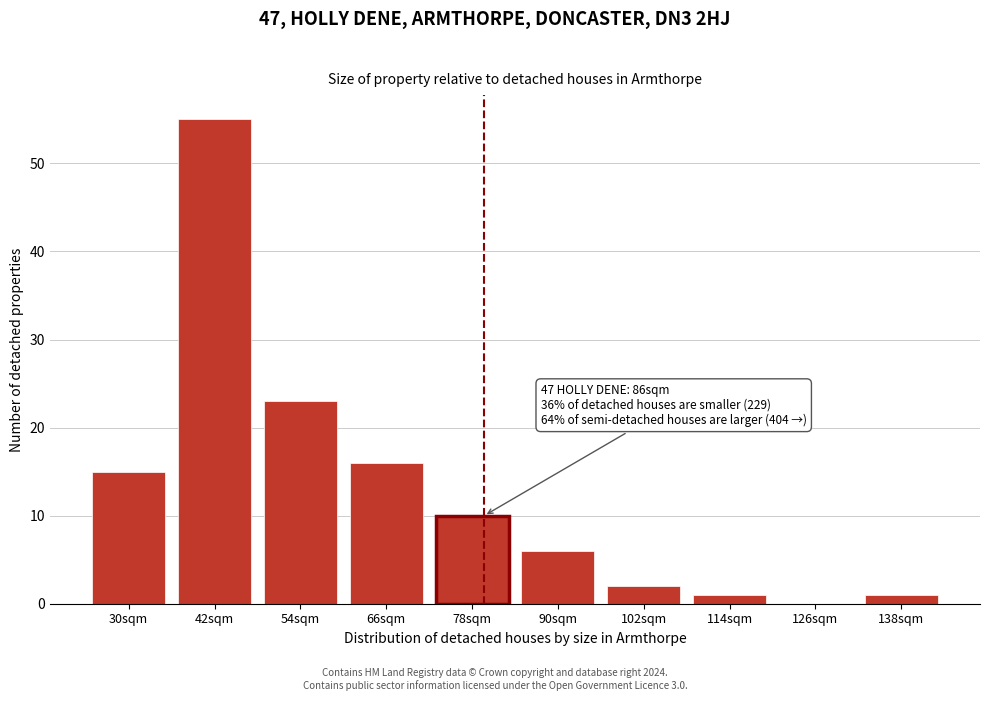

Reading left to right, extract all data points from this chart.

30sqm=15	42sqm=55	54sqm=23	66sqm=16	78sqm=10	90sqm=6	102sqm=2	114sqm=1	126sqm=0	138sqm=1